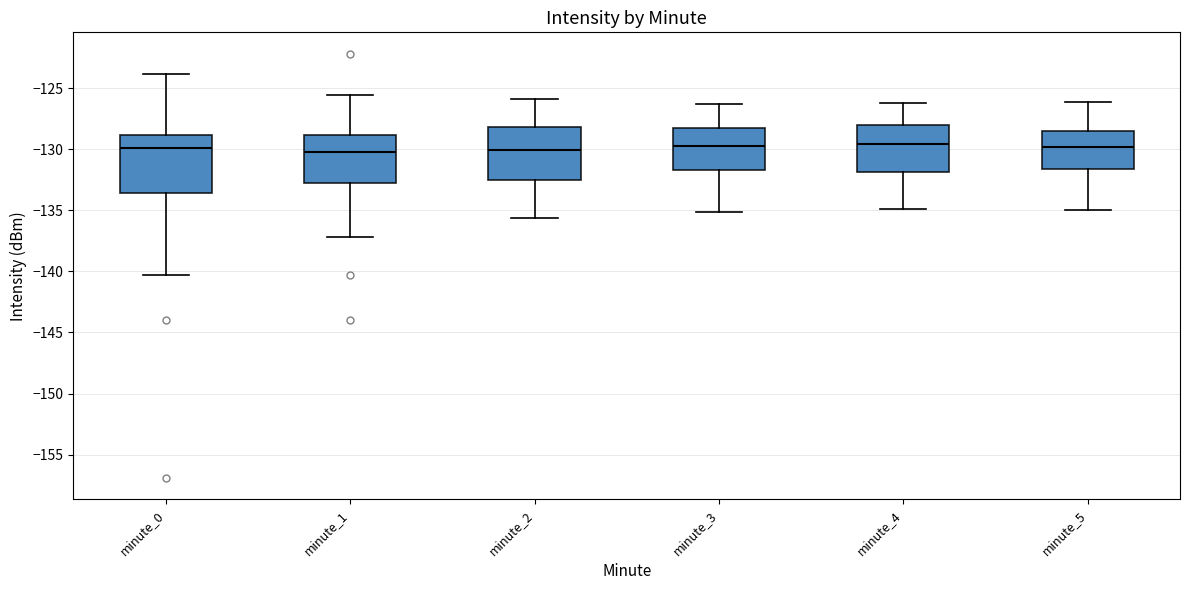

Where does the median line of the box for minute_5 sit on the y-axis? The values are not printed on the chart, so give them approximately, as read against the axis.

-130.0